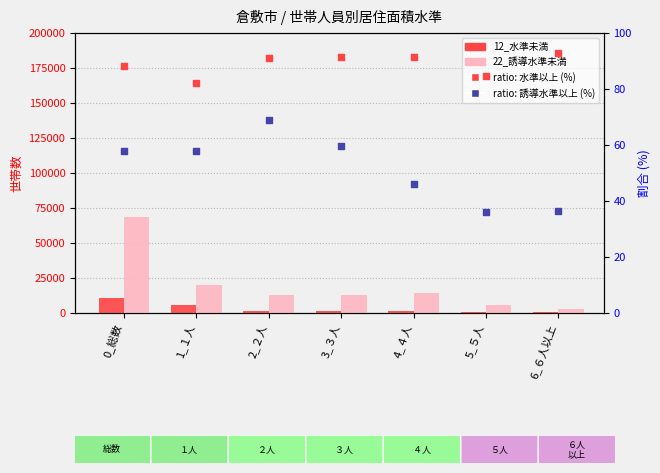

What are all the series names shown in the legend?

12_水準未満, 22_誘導水準未満, ratio: 水準以上 (%), ratio: 誘導水準以上 (%)